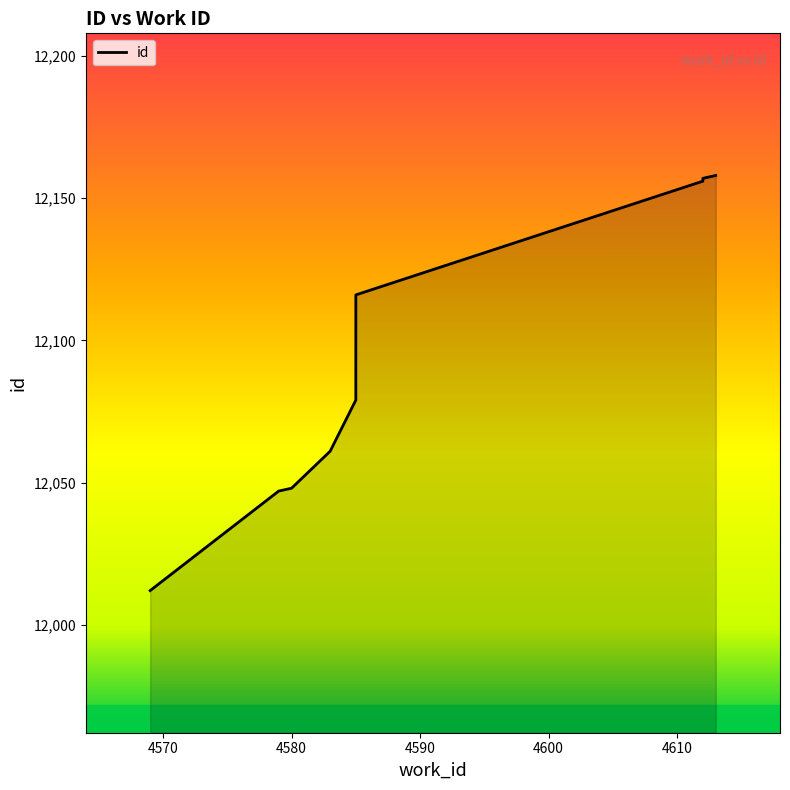

Which category has the lowest value across all series?

4569